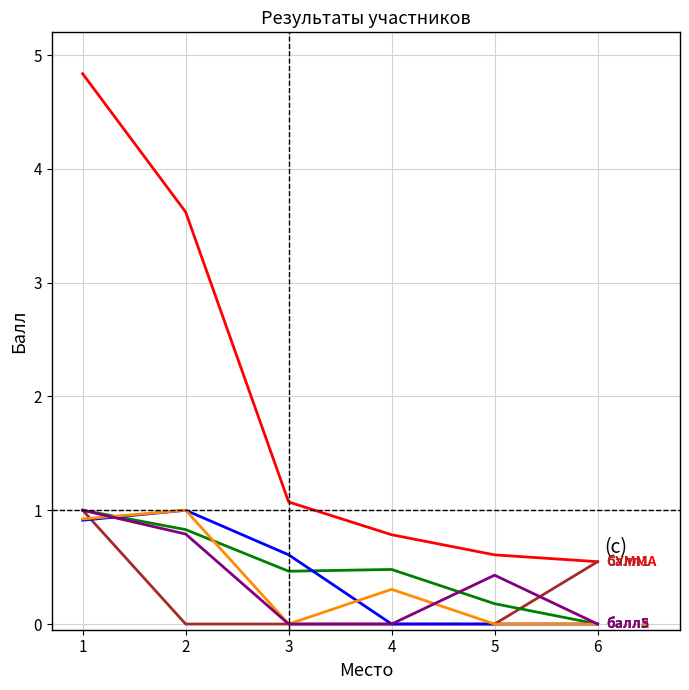

What is the spread (max minus min) of values at 4?

0.8